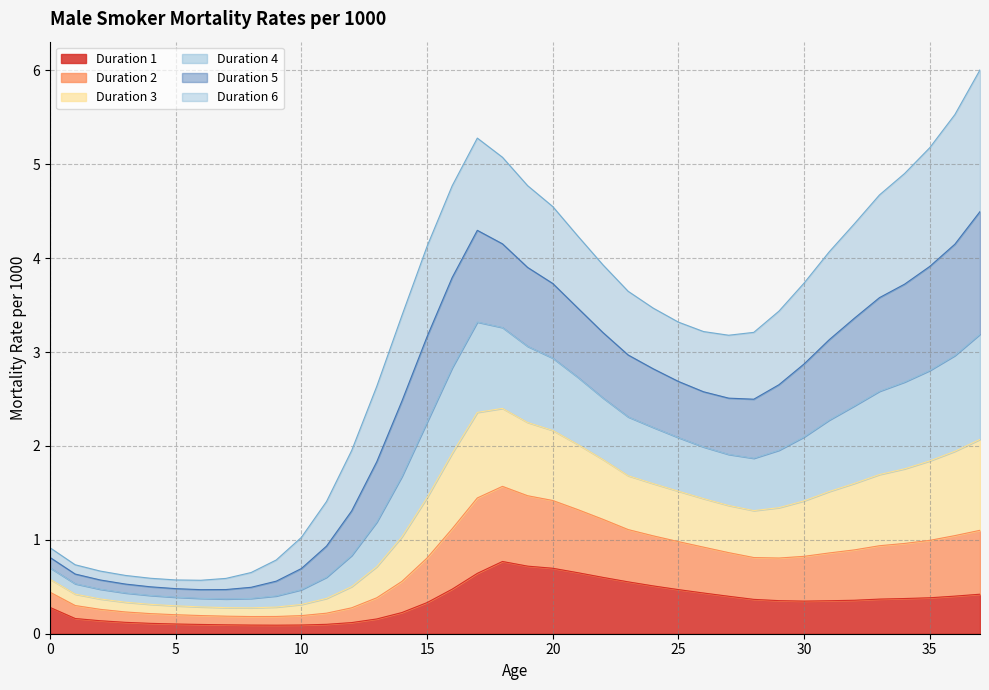

What are all the series names shown in the legend?

Duration 1, Duration 2, Duration 3, Duration 4, Duration 5, Duration 6